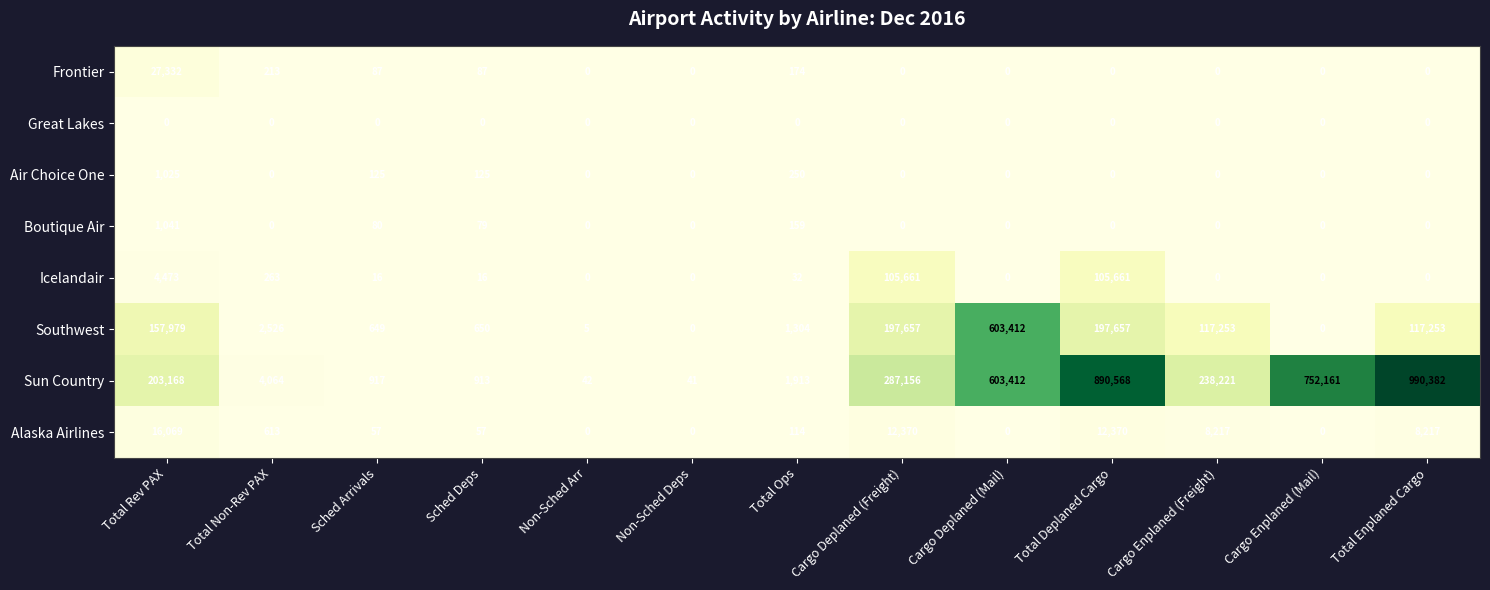

How many distinct data groups are displayed?

8